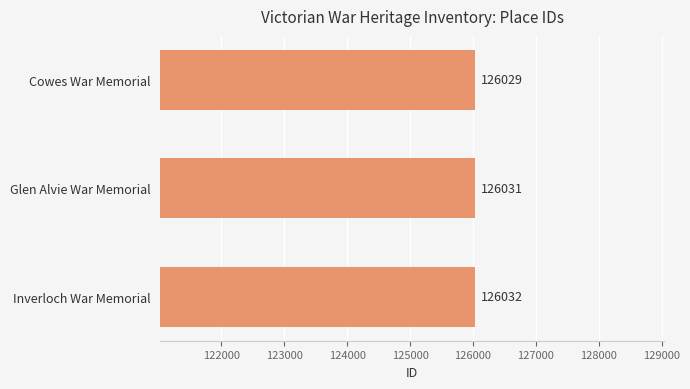

Rank the categories by value from highest to lowest.

Inverloch War Memorial, Glen Alvie War Memorial, Cowes War Memorial